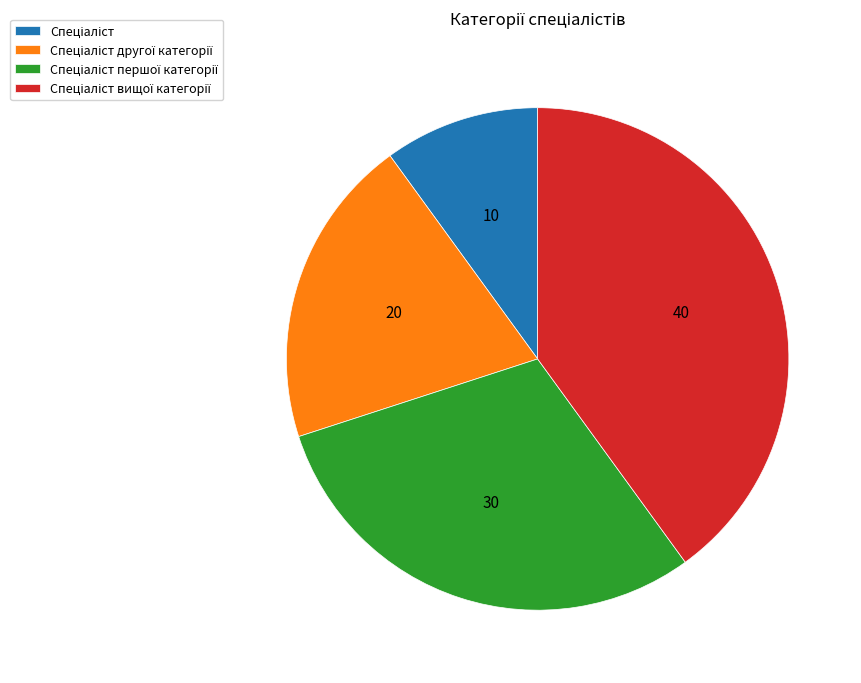

Count the number of slices in the pie.

4